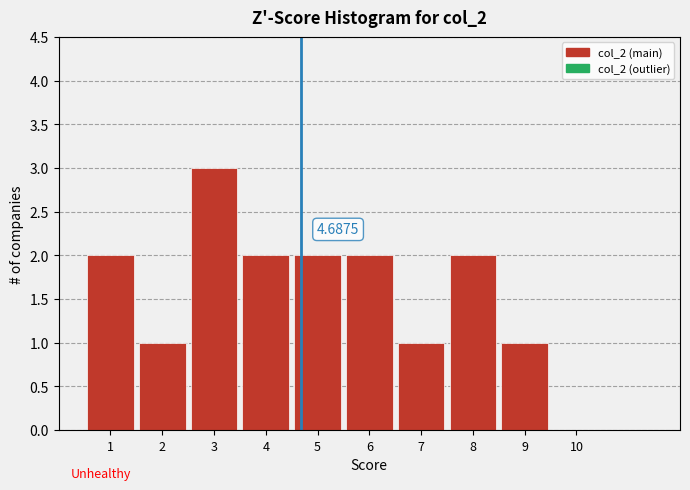

Which range on the x-axis has the tallest bar?

2.5 to 3.5